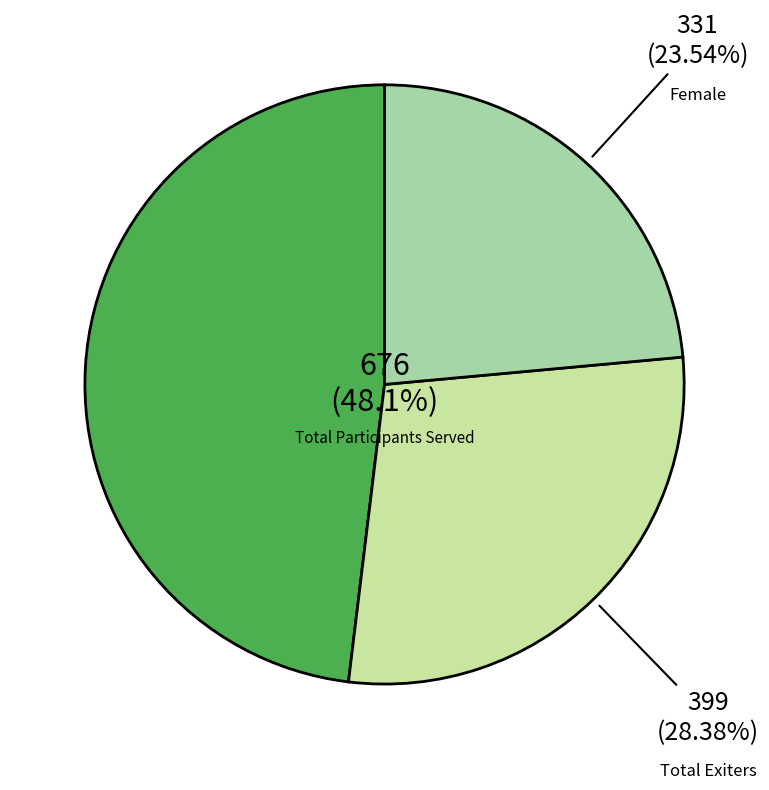

Is Allegheny East curr the majority of the pie?

No